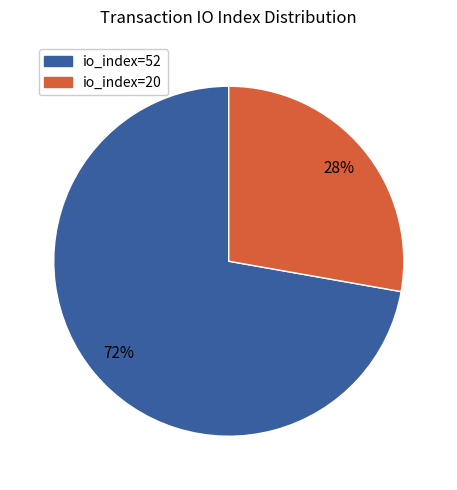

Which category accounts for the majority?

io_index=52